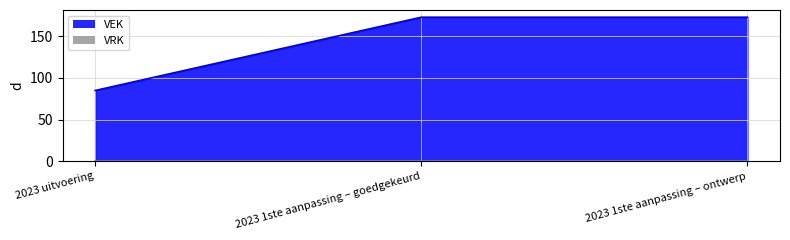

What is the minimum value shown in the chart?

0